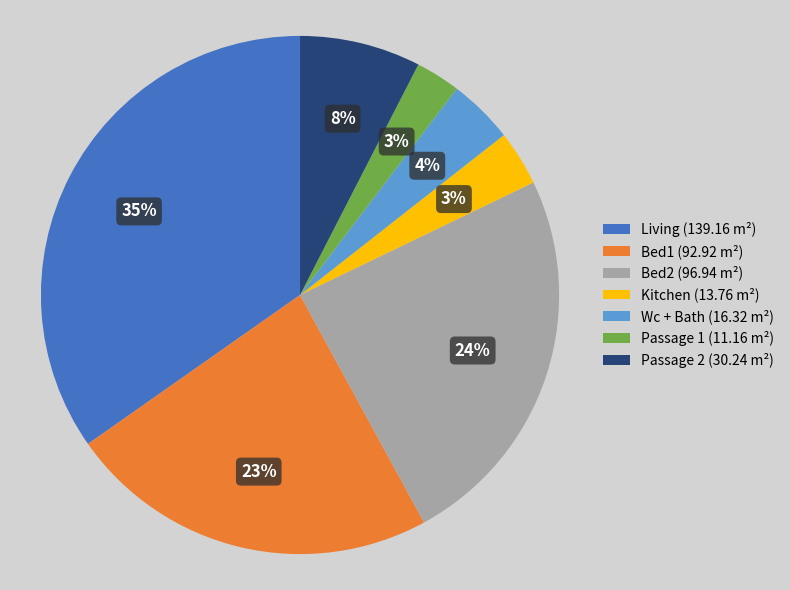

To the nearest percent, what is the average slice percentage?

14%